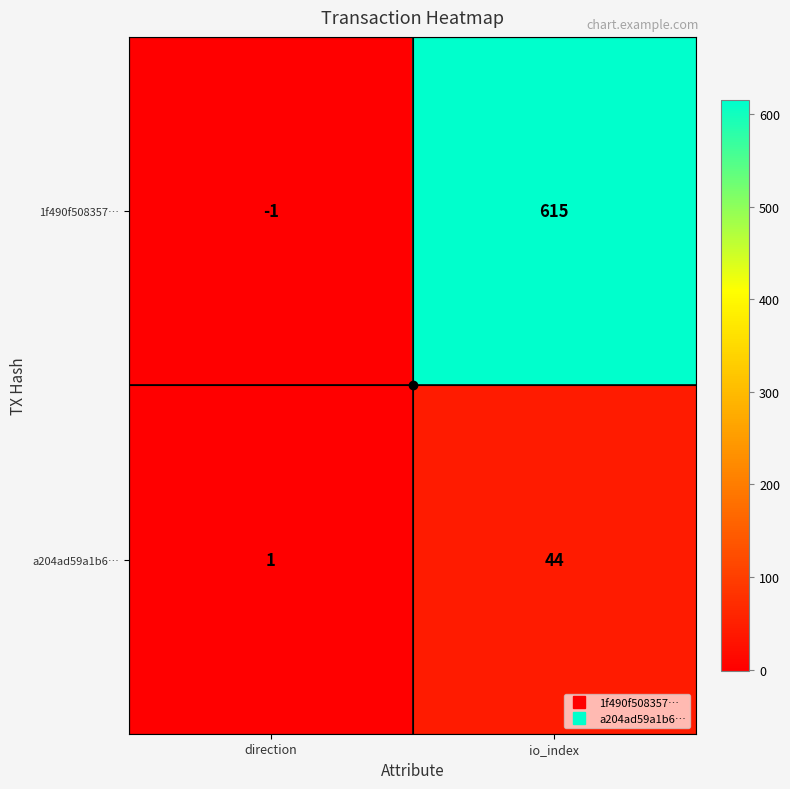

What is the total value across all series at io_index?

659